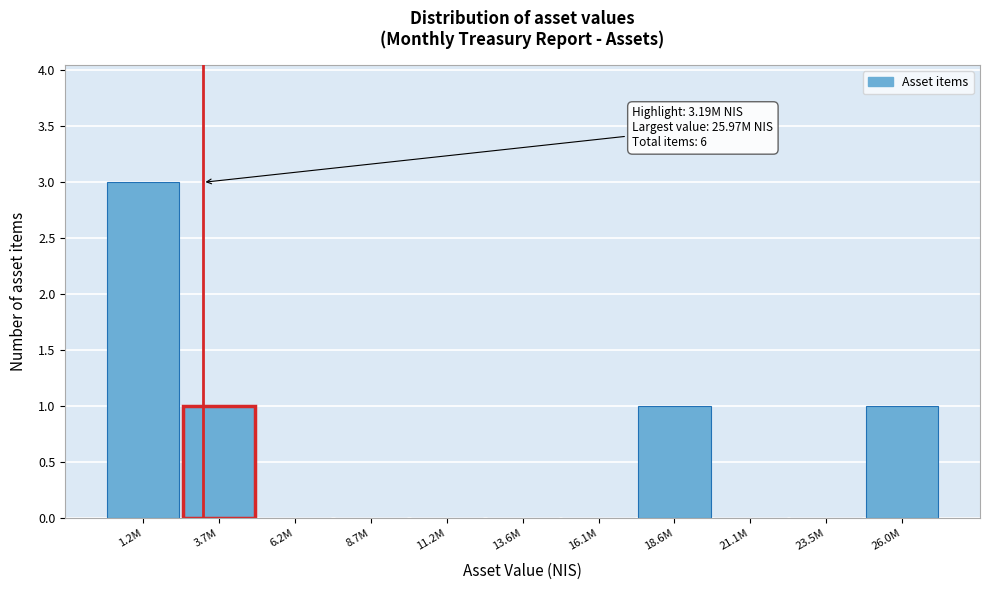

Reading right to left, list all the values displayed in this chart.

26.0M=1	23.5M=0	21.1M=0	18.6M=1	16.1M=0	13.6M=0	11.2M=0	8.7M=0	6.2M=0	3.7M=1	1.2M=3